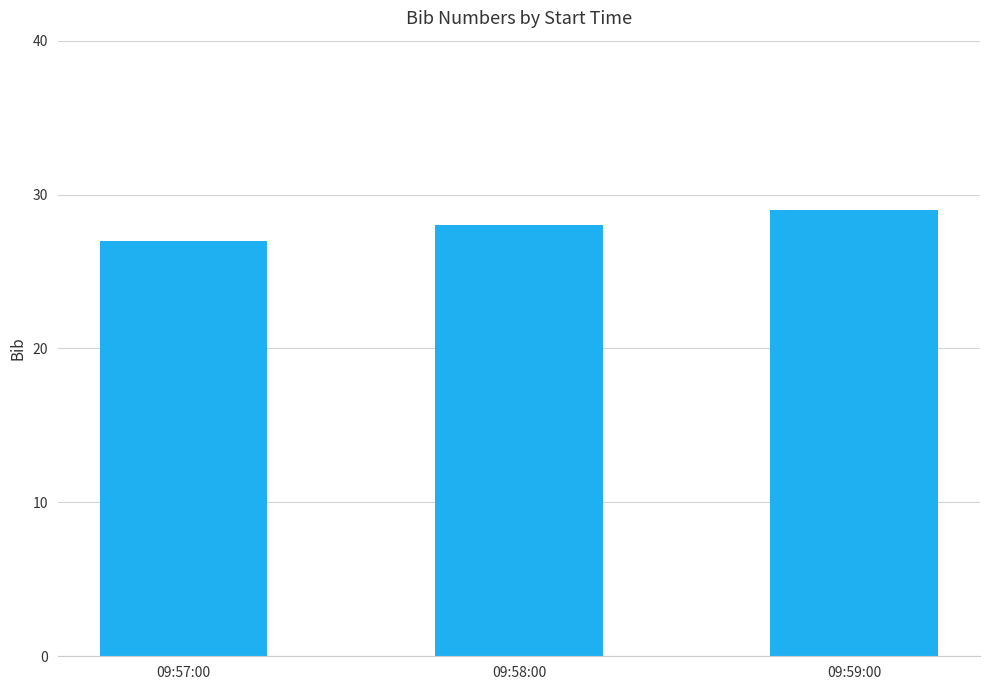

Rank the categories by value from highest to lowest.

09:59:00, 09:58:00, 09:57:00